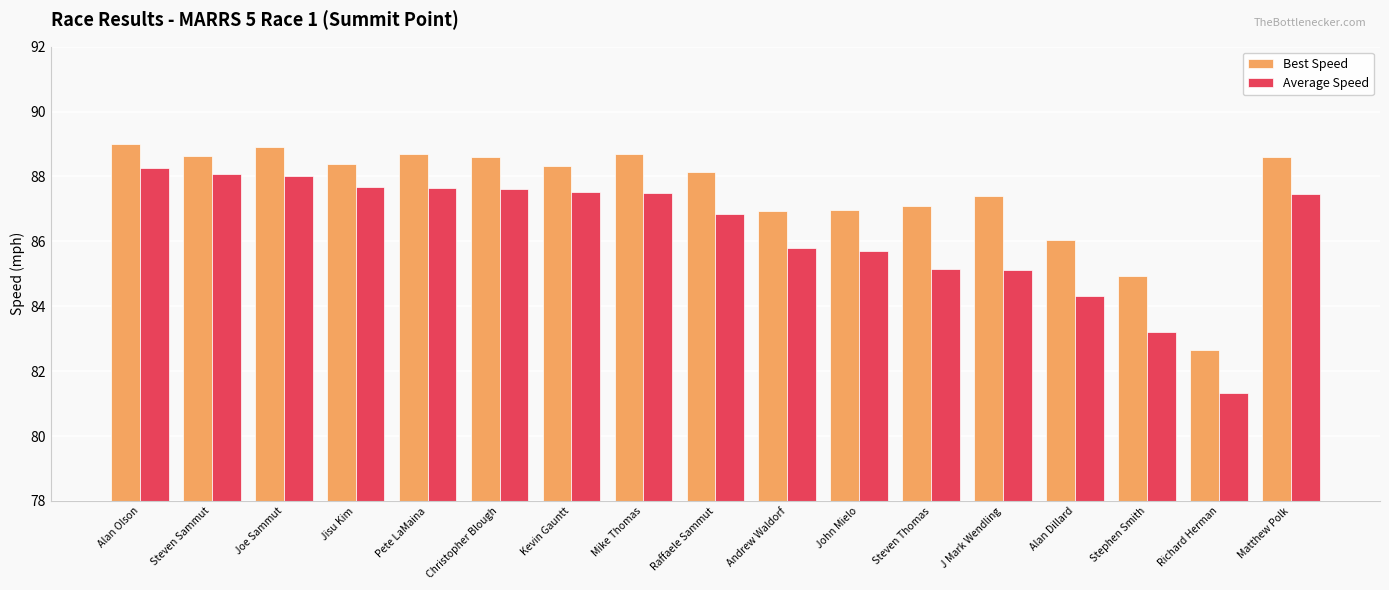

Which series has the widest spread of values?

Average Speed